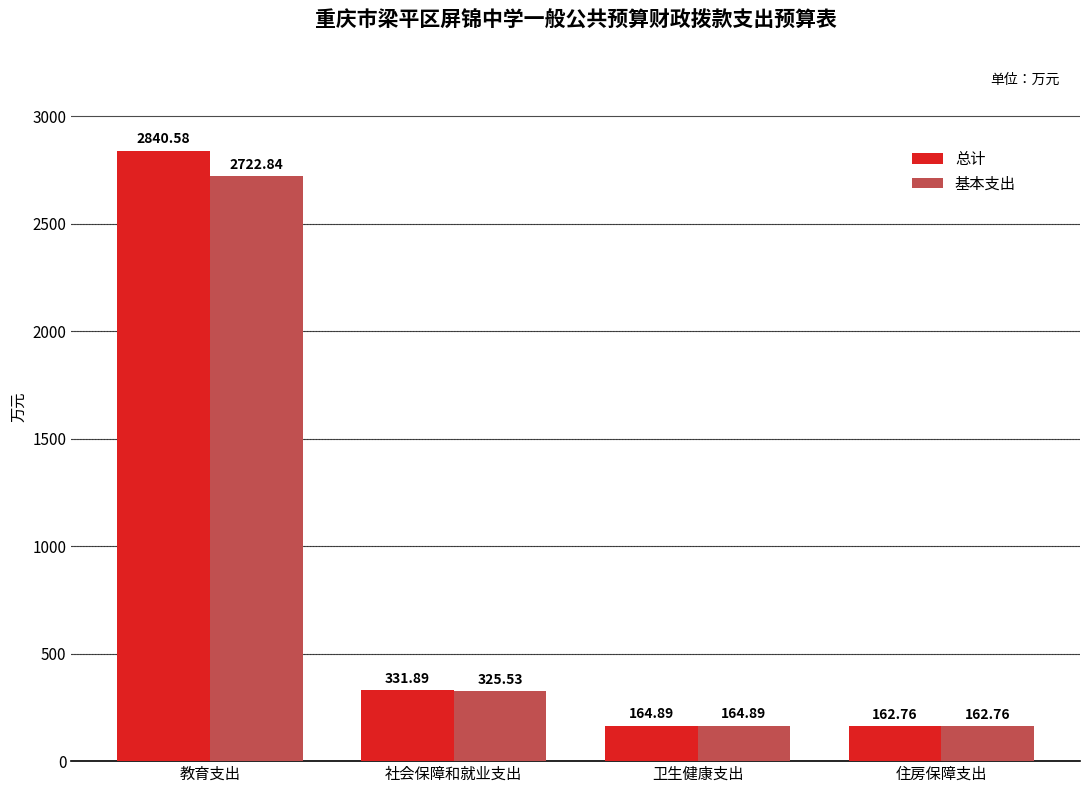

Reading left to right, transcribe all the data shown in this chart.

总计: 2840.6	331.9	164.9	162.8
基本支出: 2722.8	325.5	164.9	162.8